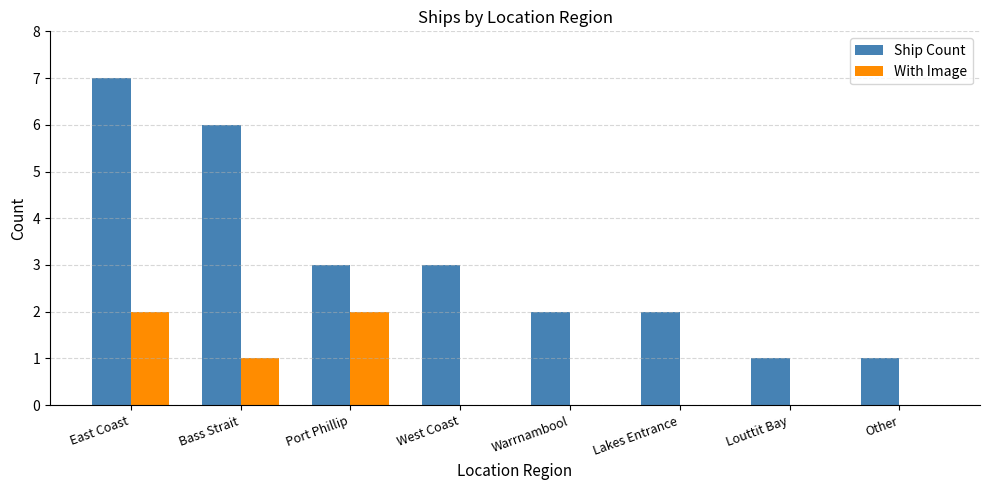

What is the average value of the Ship Count series?

3